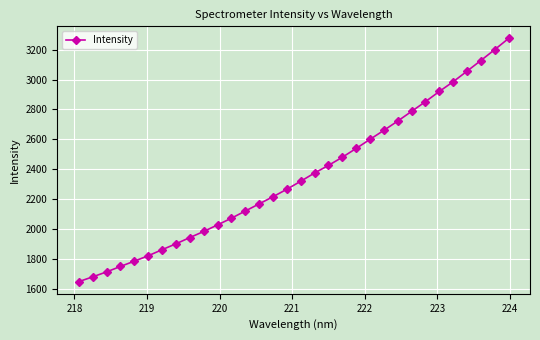

What is the greatest value displayed?

3275.3